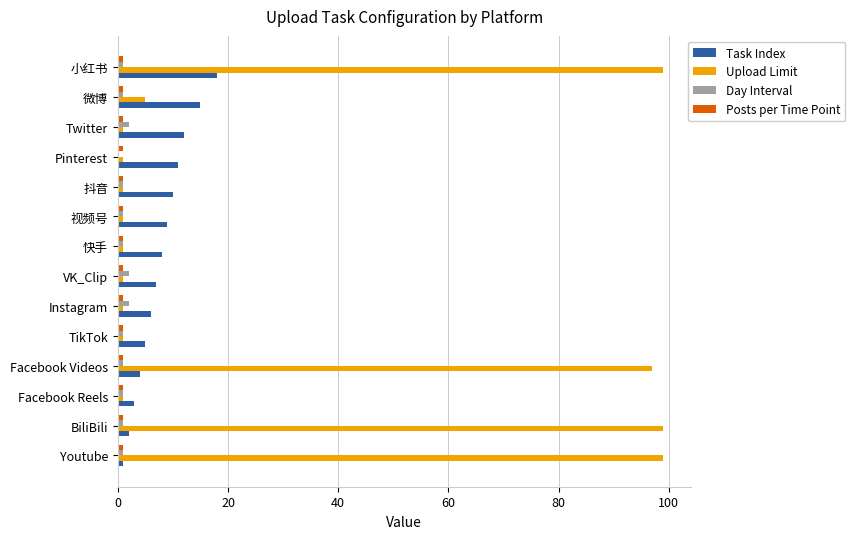

True or false: Task Index has a value of 15 at 微博.

True